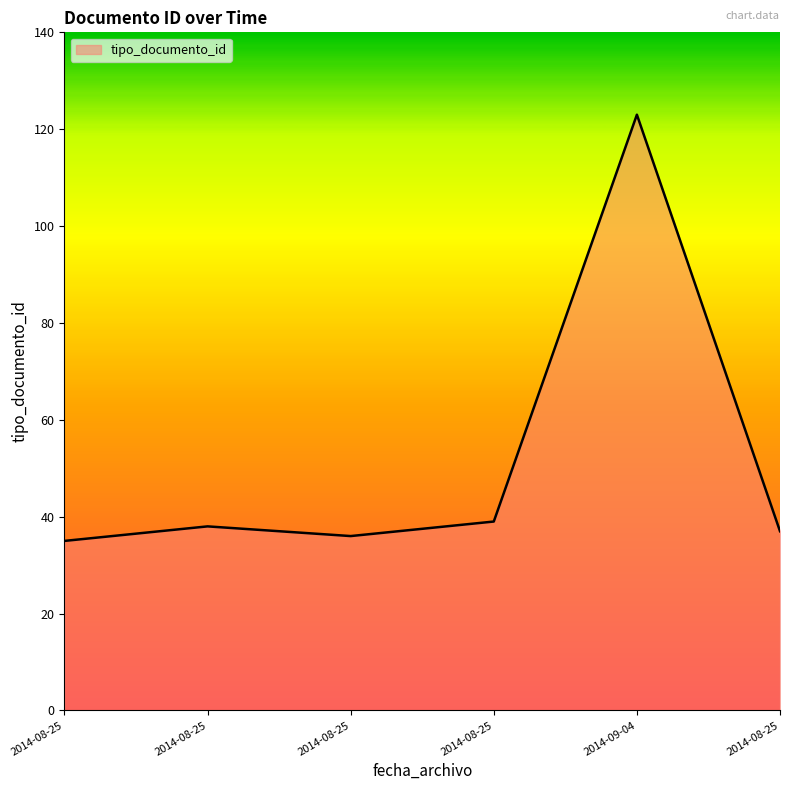

Read the value at 2014-09-04, to the nearest 5.

125